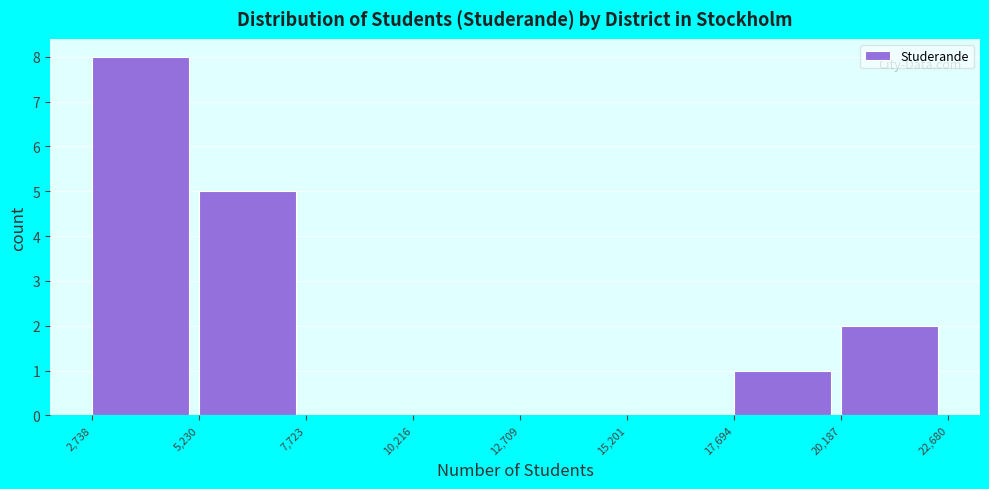

What is the height of the bar covering 17,694 to 20,187 on the x-axis? The values are not printed on the chart, so give them approximately, as read against the axis.

1